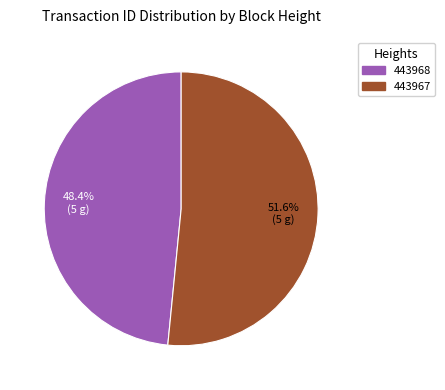

Is there a majority slice in this chart?

Yes